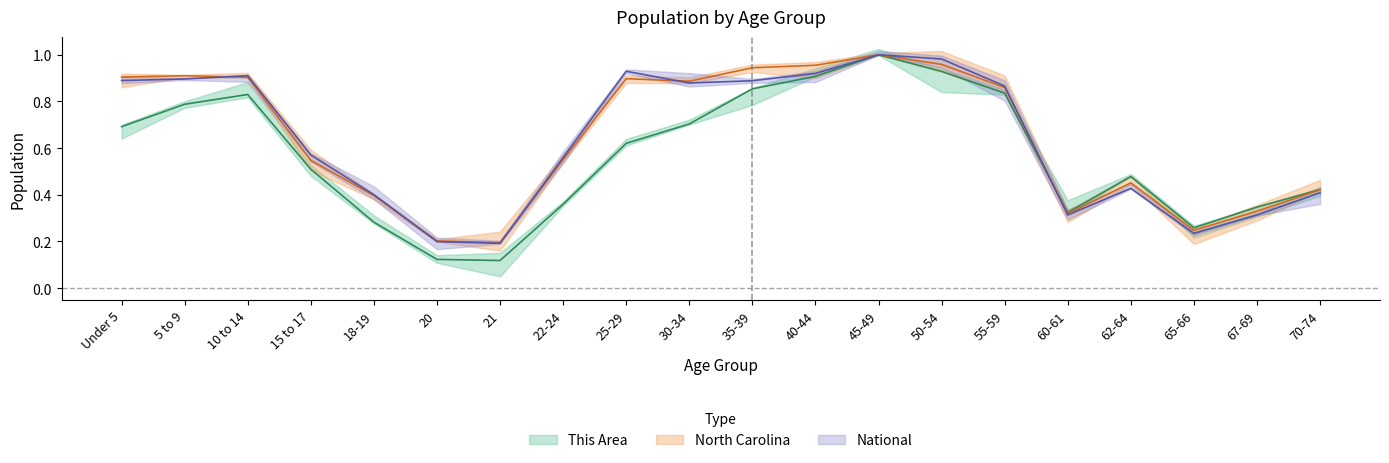

At which category does North Carolina reach its first local peak?

5 to 9